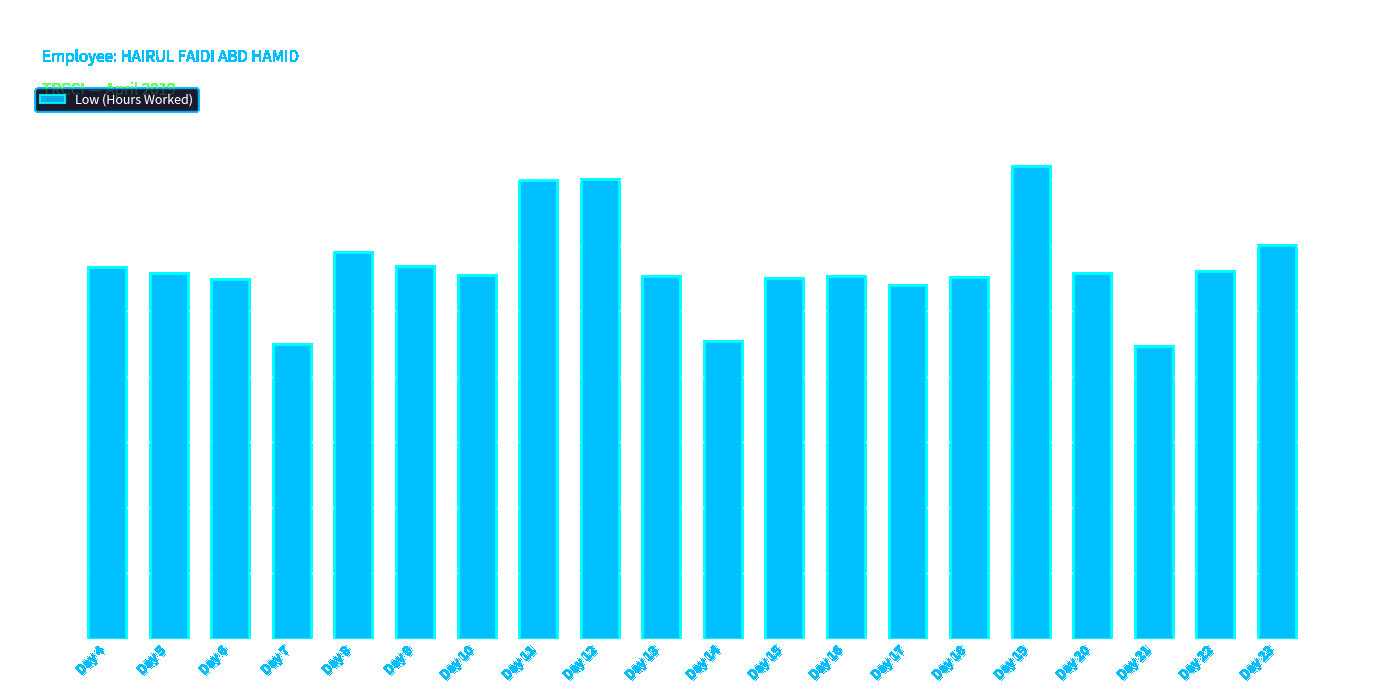

Where does the data first go above 11?

Day 4